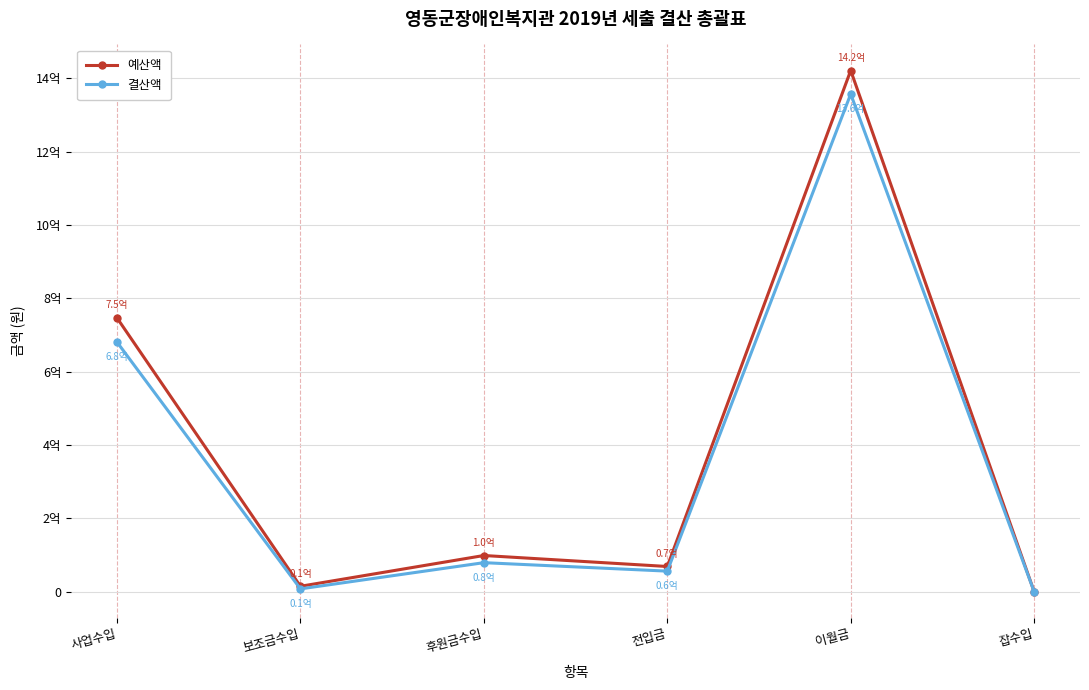

What is the sum of all 결산액 values?

2179901459